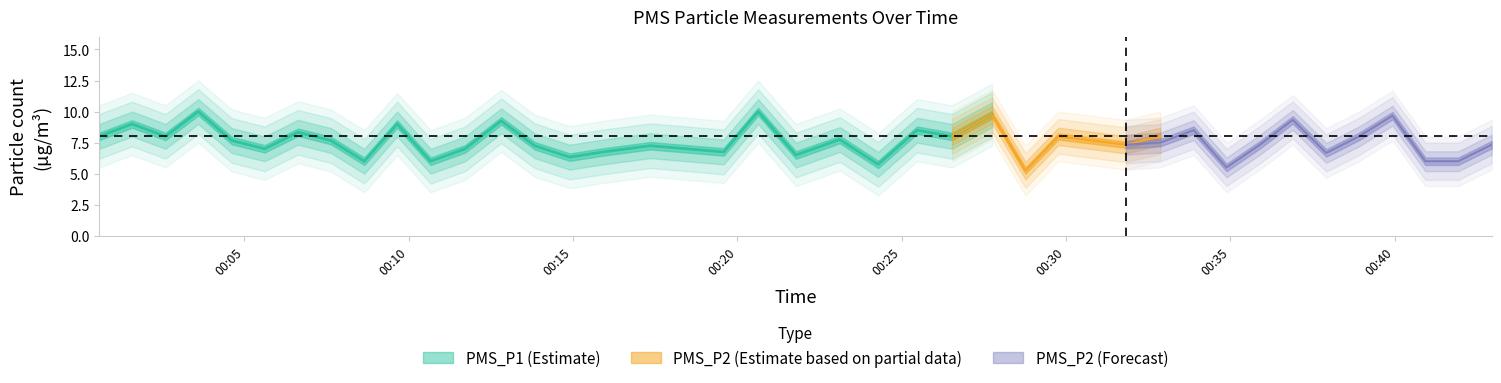

At how many categories does at least one series exceed 9?

7